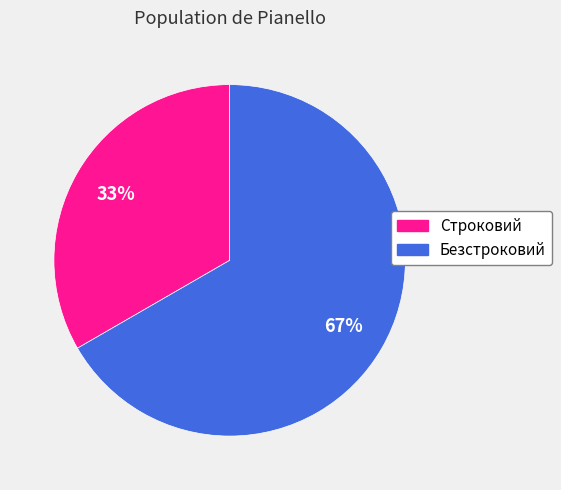

To the nearest percent, what is the combined percentage of Строковий and Безстроковий?

100%